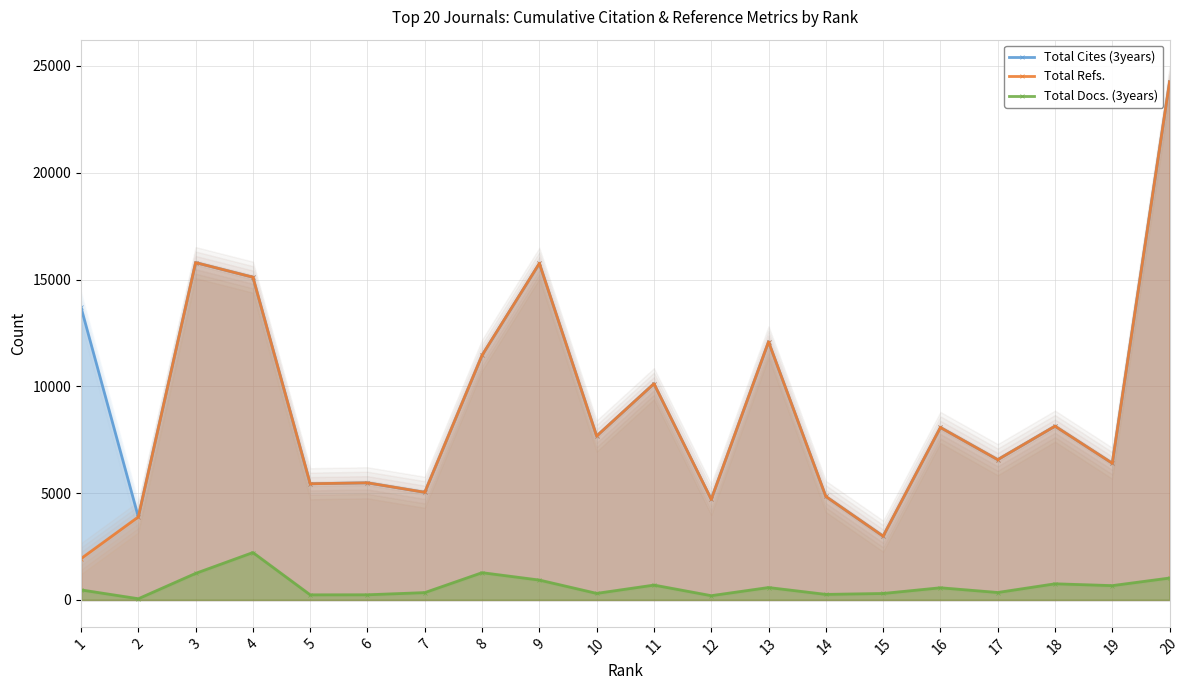

Reading left to right, extract all data points from this chart.

Total Cites (3years): 13693	3884	15791	15109	5439	5483	5039	11454	15754	7673	10122	4710	12083	4843	2986	8073	6567	8135	6398	24251
Total Refs.: 1933	3884	15791	15109	5439	5483	5039	11454	15754	7673	10122	4710	12083	4843	2986	8073	6567	8135	6398	24251
Total Docs. (3years): 469	56	1243	2219	238	241	343	1276	930	306	695	199	580	259	302	569	348	755	670	1025